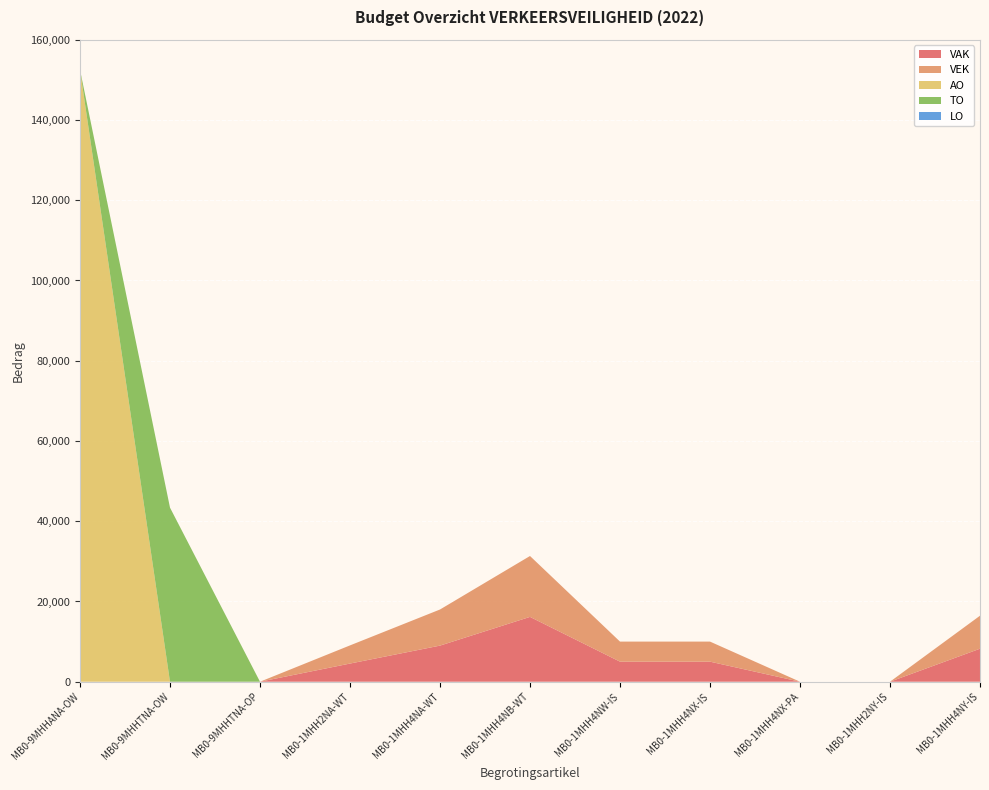

Reading left to right, extract all data points from this chart.

VAK: MB0-9MHHANA-OW=0	MB0-9MHHTNA-OW=0	MB0-9MHHTNA-OP=0	MB0-1MHH2NA-WT=4526	MB0-1MHH4NA-WT=9000	MB0-1MHH4NB-WT=16158	MB0-1MHH4NW-IS=5000	MB0-1MHH4NX-IS=5000	MB0-1MHH4NX-PA=0	MB0-1MHH2NY-IS=0	MB0-1MHH4NY-IS=8225
VEK: MB0-9MHHANA-OW=0	MB0-9MHHTNA-OW=0	MB0-9MHHTNA-OP=0	MB0-1MHH2NA-WT=4526	MB0-1MHH4NA-WT=9000	MB0-1MHH4NB-WT=15175	MB0-1MHH4NW-IS=5000	MB0-1MHH4NX-IS=5000	MB0-1MHH4NX-PA=0	MB0-1MHH2NY-IS=0	MB0-1MHH4NY-IS=8225
AO: MB0-9MHHANA-OW=152503	MB0-9MHHTNA-OW=0	MB0-9MHHTNA-OP=0	MB0-1MHH2NA-WT=0	MB0-1MHH4NA-WT=0	MB0-1MHH4NB-WT=0	MB0-1MHH4NW-IS=0	MB0-1MHH4NX-IS=0	MB0-1MHH4NX-PA=0	MB0-1MHH2NY-IS=0	MB0-1MHH4NY-IS=0
TO: MB0-9MHHANA-OW=0	MB0-9MHHTNA-OW=43383	MB0-9MHHTNA-OP=0	MB0-1MHH2NA-WT=0	MB0-1MHH4NA-WT=0	MB0-1MHH4NB-WT=0	MB0-1MHH4NW-IS=0	MB0-1MHH4NX-IS=0	MB0-1MHH4NX-PA=0	MB0-1MHH2NY-IS=0	MB0-1MHH4NY-IS=0
LO: MB0-9MHHANA-OW=0	MB0-9MHHTNA-OW=0	MB0-9MHHTNA-OP=0	MB0-1MHH2NA-WT=0	MB0-1MHH4NA-WT=0	MB0-1MHH4NB-WT=0	MB0-1MHH4NW-IS=0	MB0-1MHH4NX-IS=0	MB0-1MHH4NX-PA=0	MB0-1MHH2NY-IS=0	MB0-1MHH4NY-IS=0